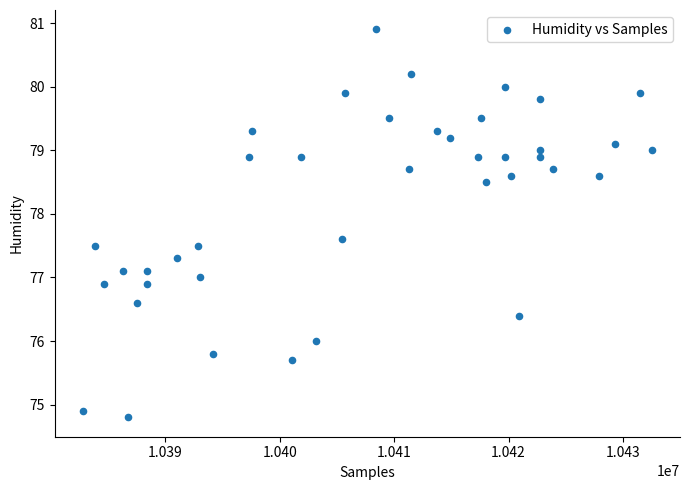

What is the range of X values (max minus min)?

49680.0